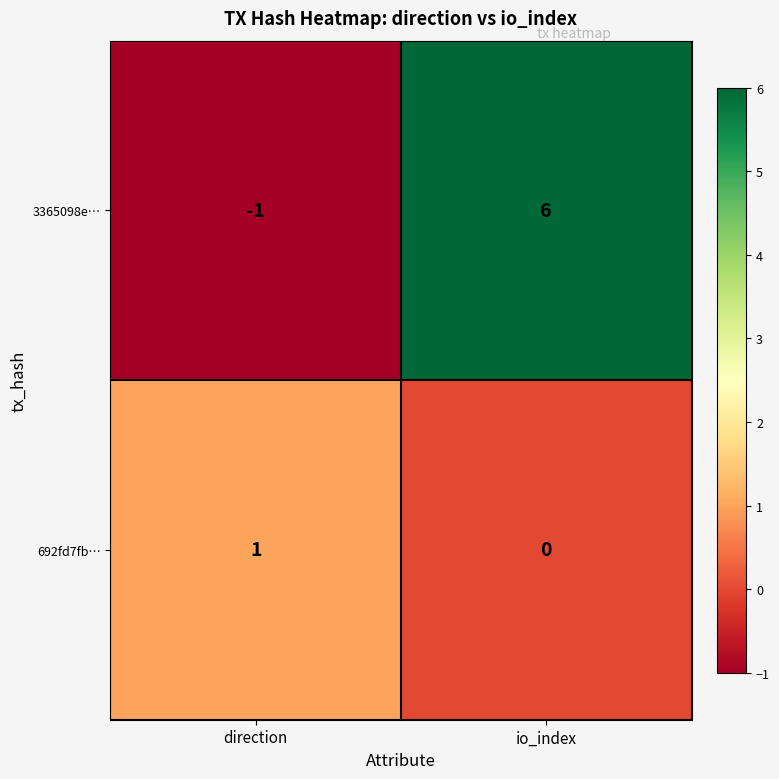

Reading left to right, extract all data points from this chart.

3365098e…: direction=-1	io_index=6
692fd7fb…: direction=1	io_index=0